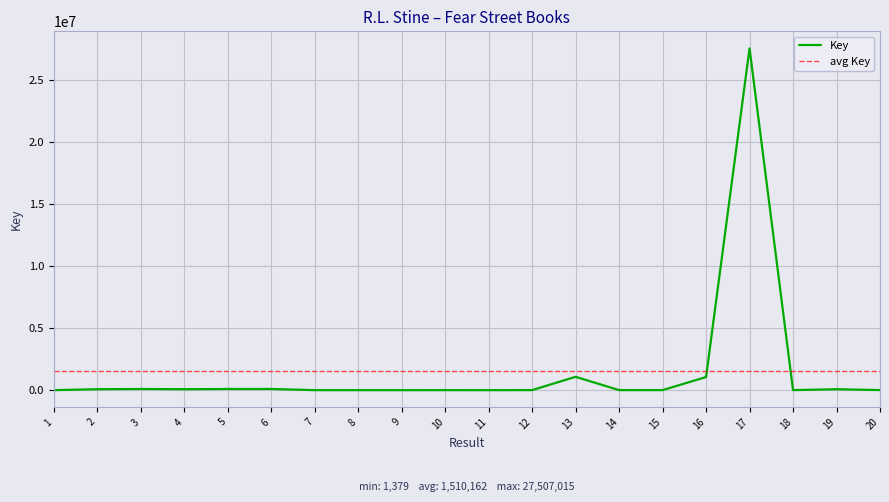

How many lines are shown in the chart?

1